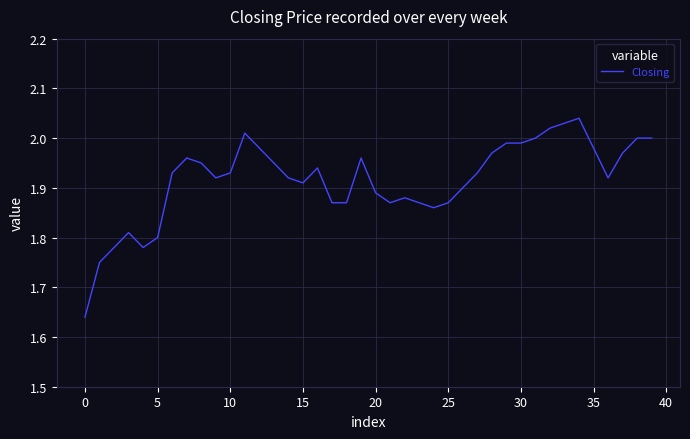

Is this an area chart (filled region under the line)?

No